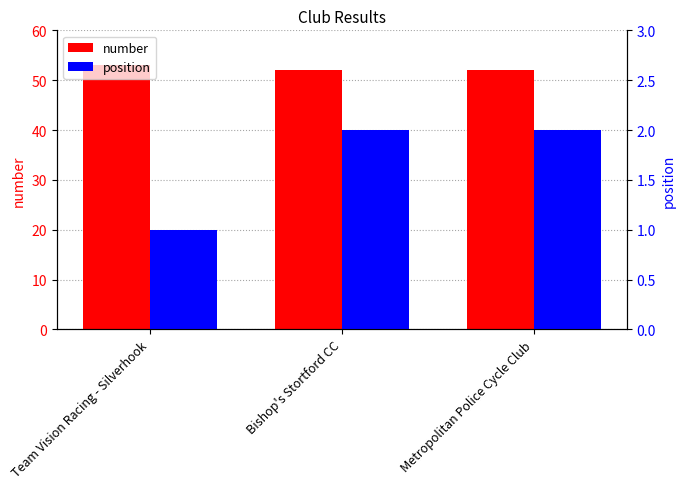

Reading left to right, list all the values displayed in this chart.

number: 53	52	52
position: 1	2	2